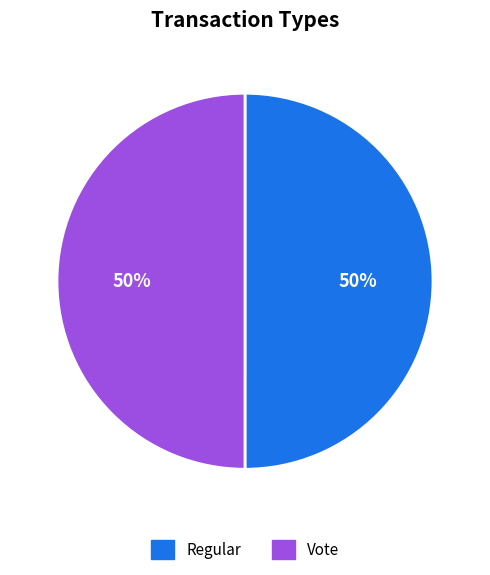

What percentage is the Regular slice, to the nearest percent?

50%